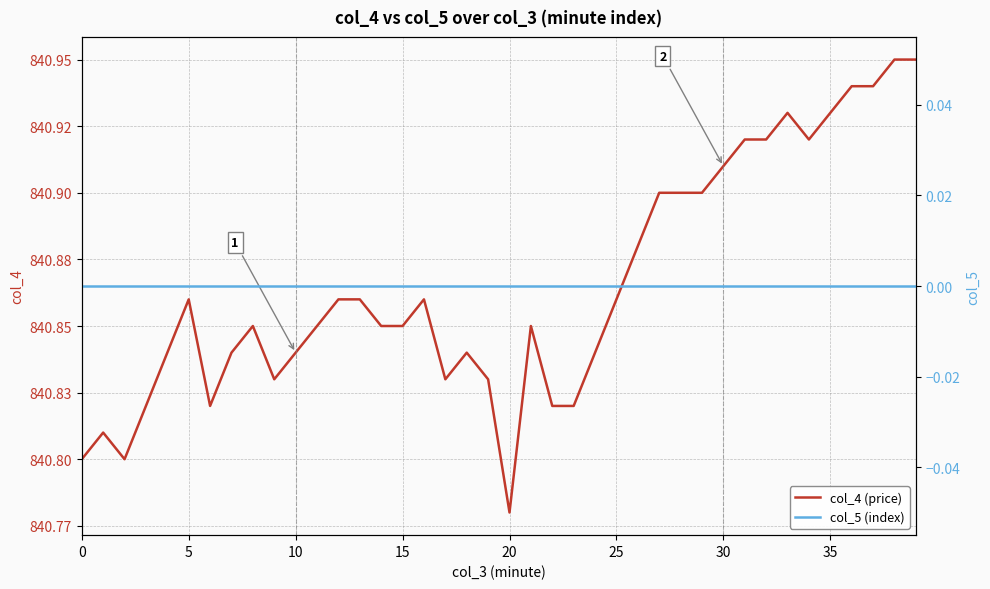

What is the label of the 19th point from the right?

21